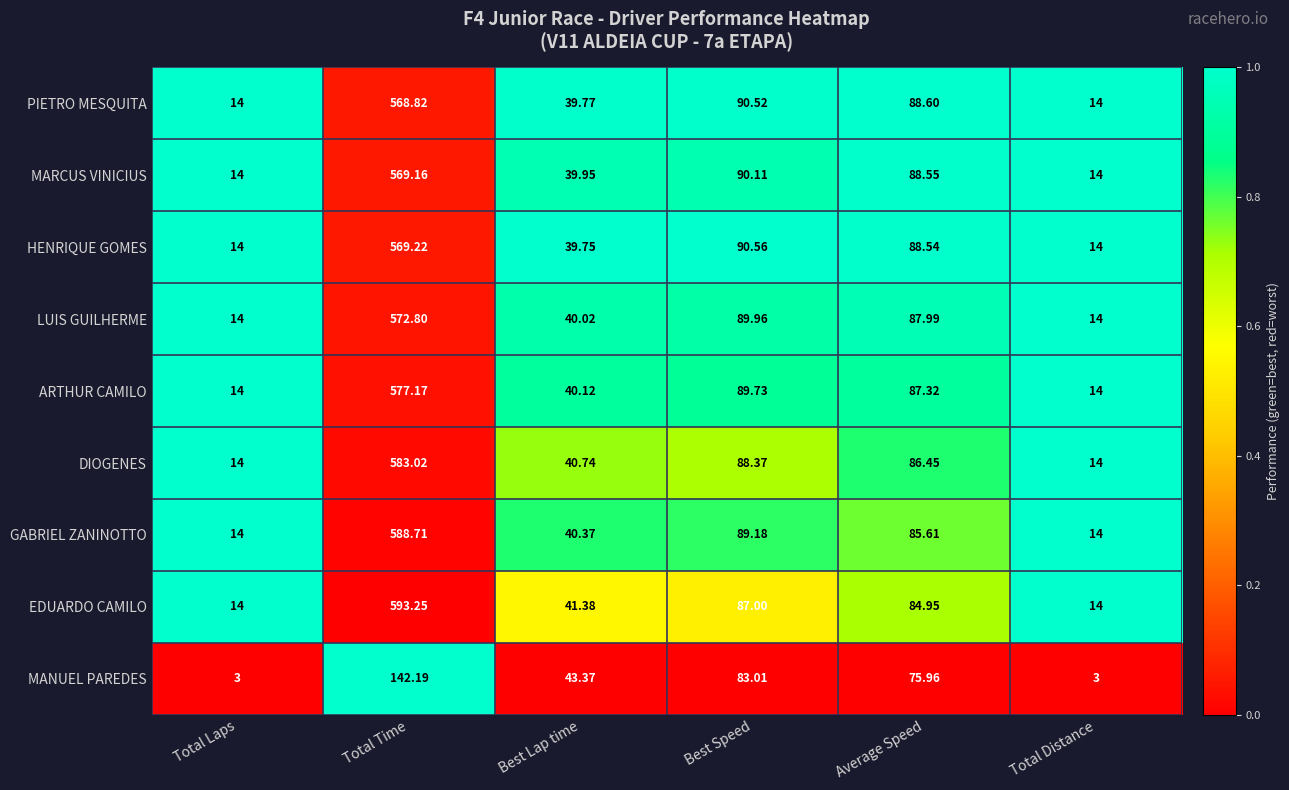

At Best Lap time, list the series in order from largest to smallest.

MANUEL PAREDES, EDUARDO CAMILO, DIOGENES, GABRIEL ZANINOTTO, ARTHUR CAMILO, LUIS GUILHERME, MARCUS VINICIUS, PIETRO MESQUITA, HENRIQUE GOMES